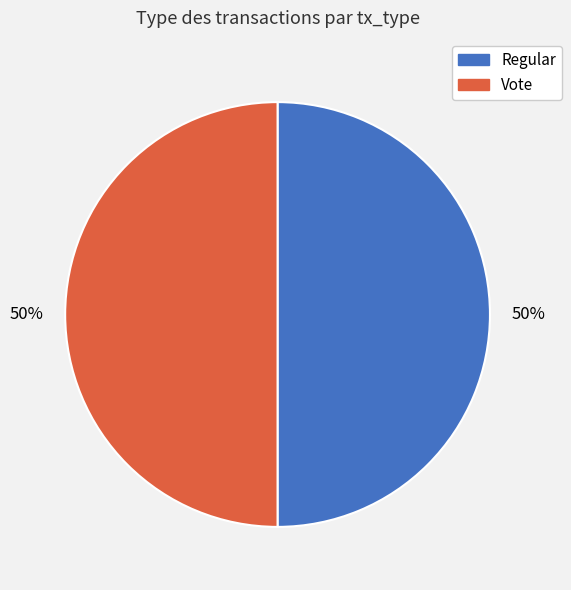

To the nearest percent, what is the average slice percentage?

50%